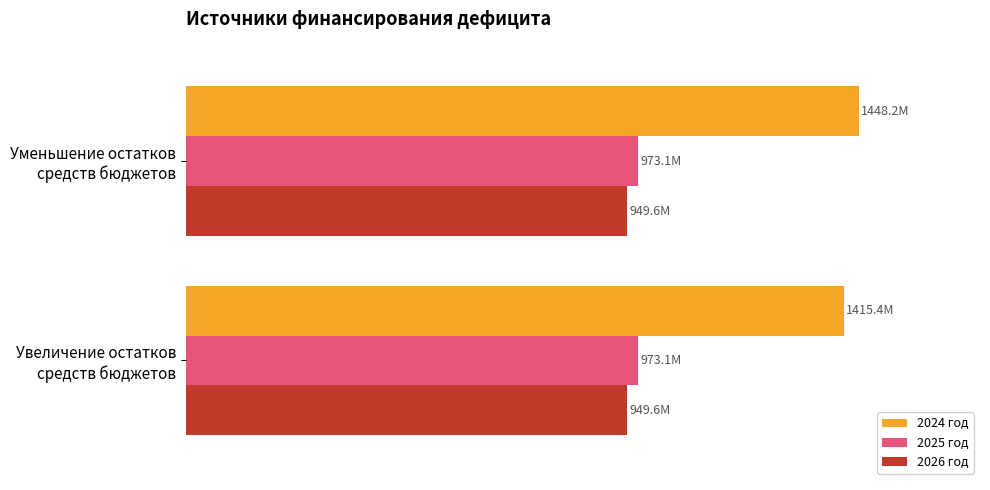

What are all the series names shown in the legend?

2024 год, 2025 год, 2026 год